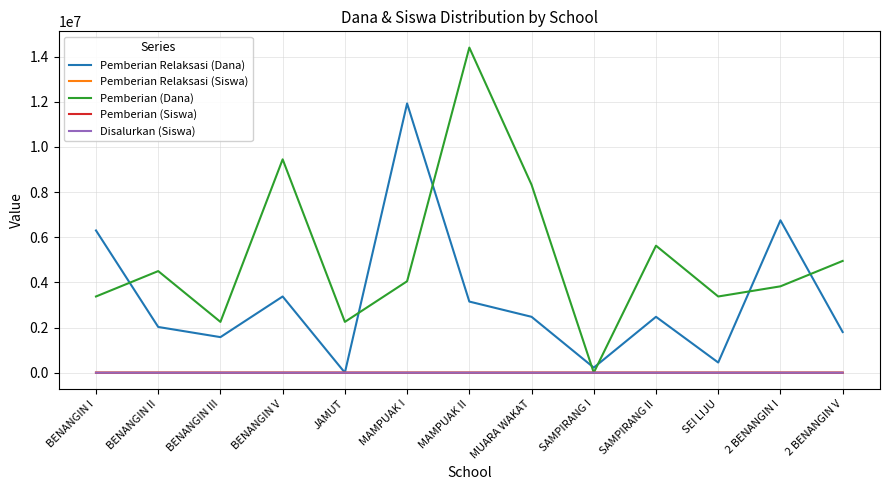

How many positive values does the Pemberian (Dana) series have?

12